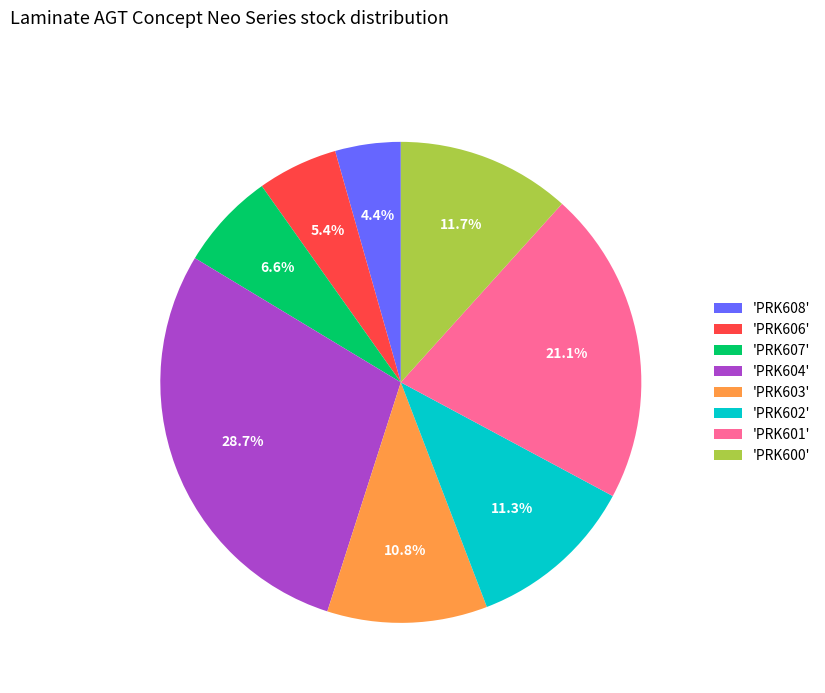

How much of the chart is everything except 'PRK608'?

95.6%